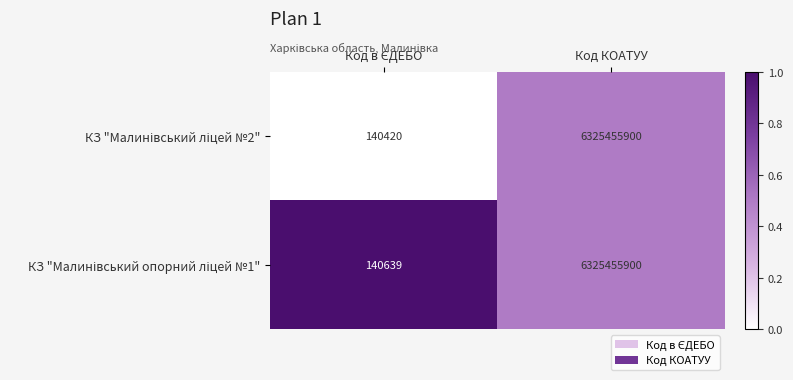

What is the greatest value displayed?

6325455900